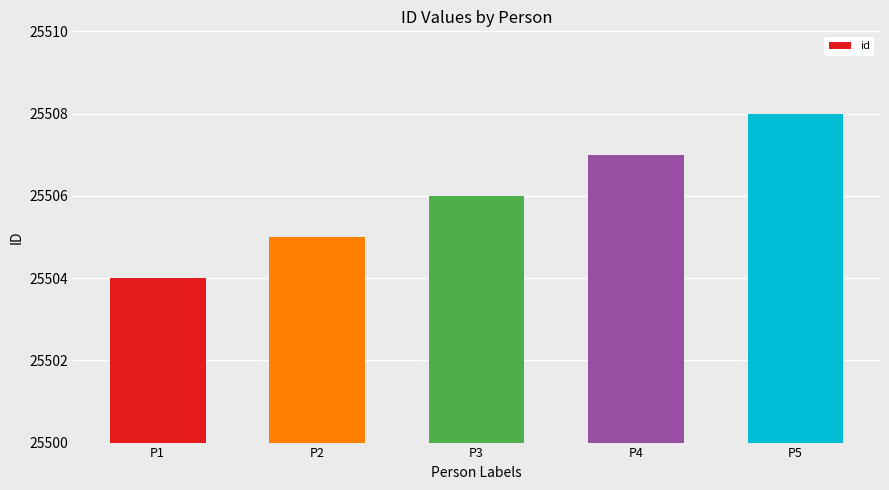

What is the approximate value at P3?

25506